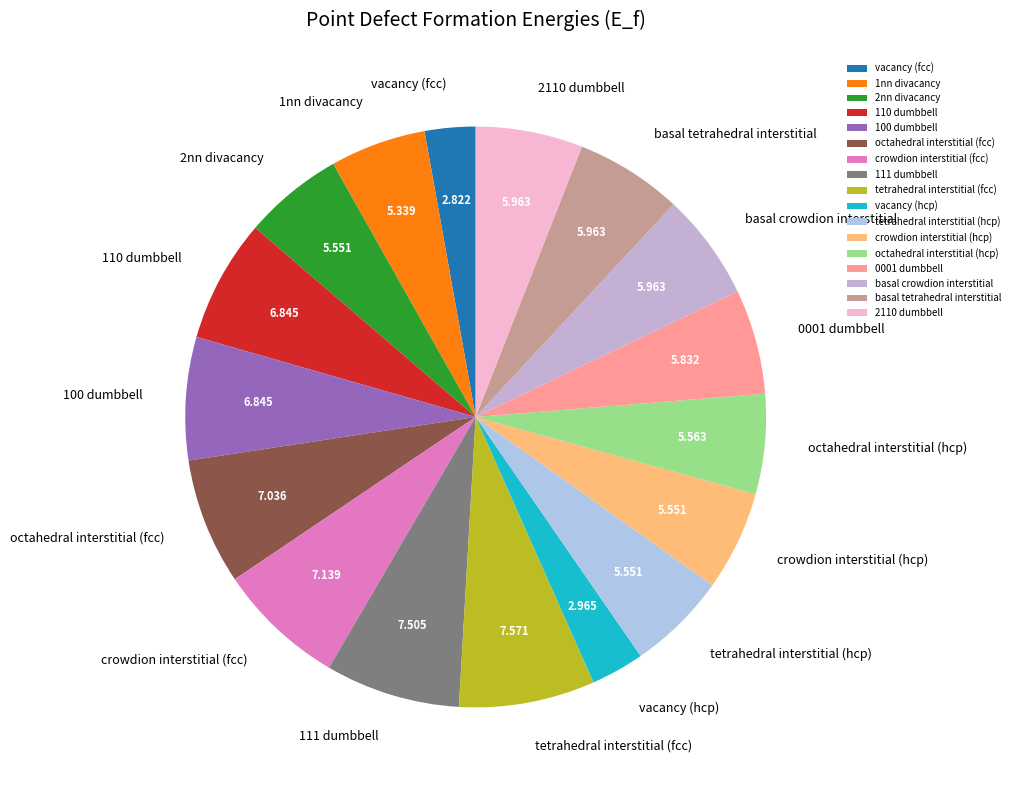

Is there a majority slice in this chart?

No